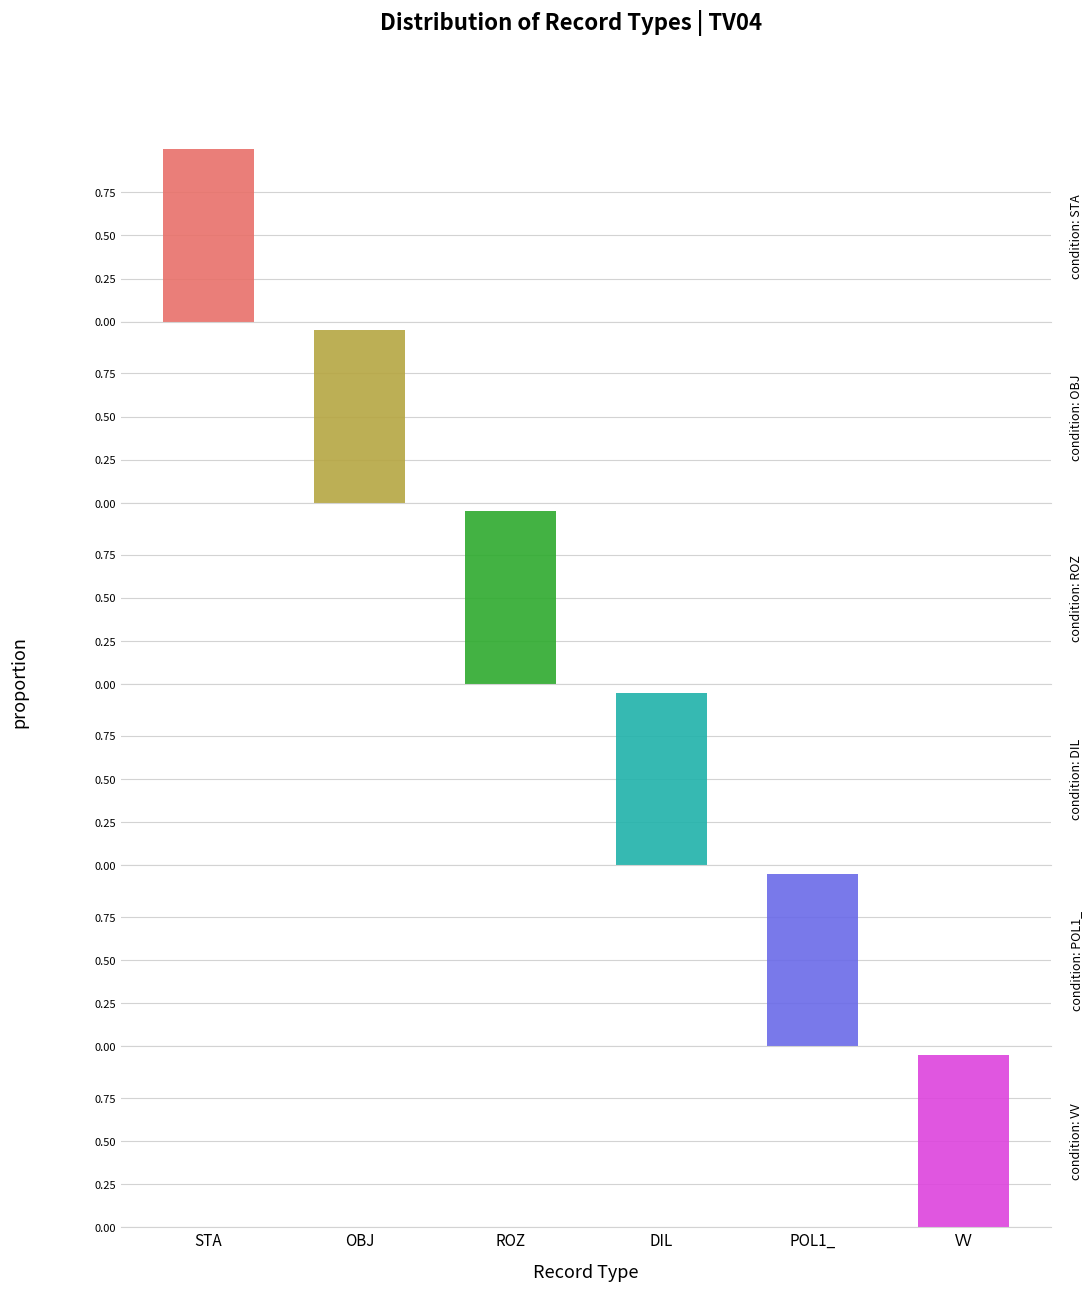

What is the value of the POL1_ bar at the 5th from the left?

1